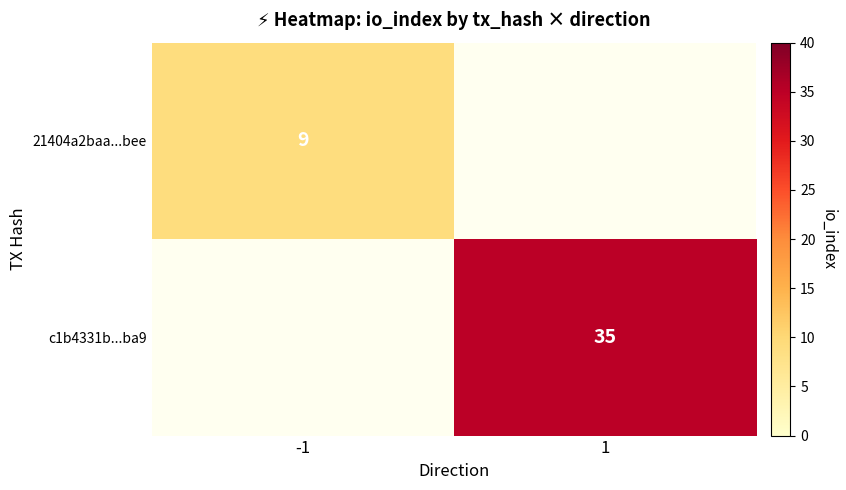

The value of 21404a2baa...bee at -1 is 14. True or false?

False